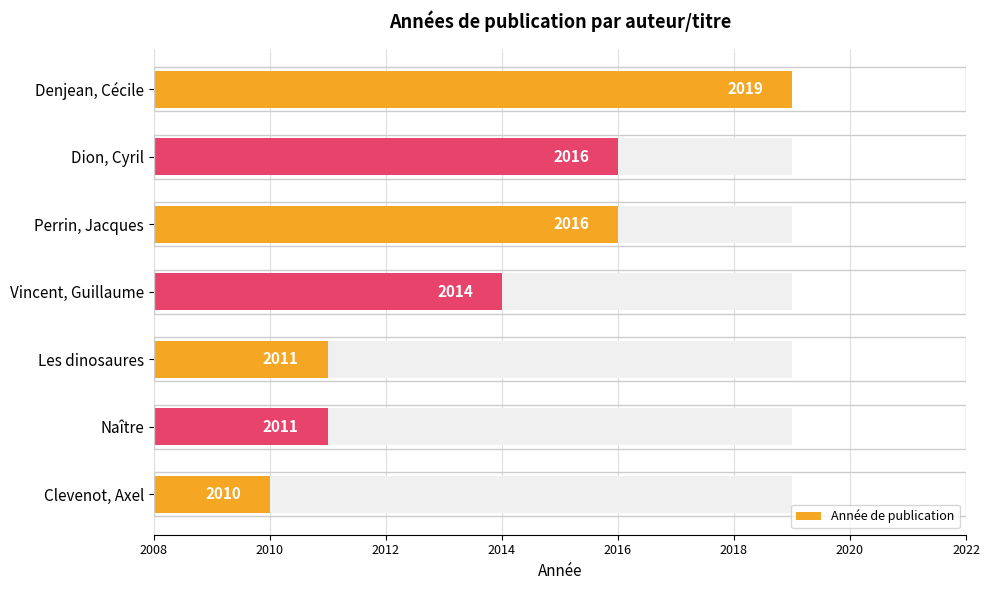

What is the sum of all values?

14097